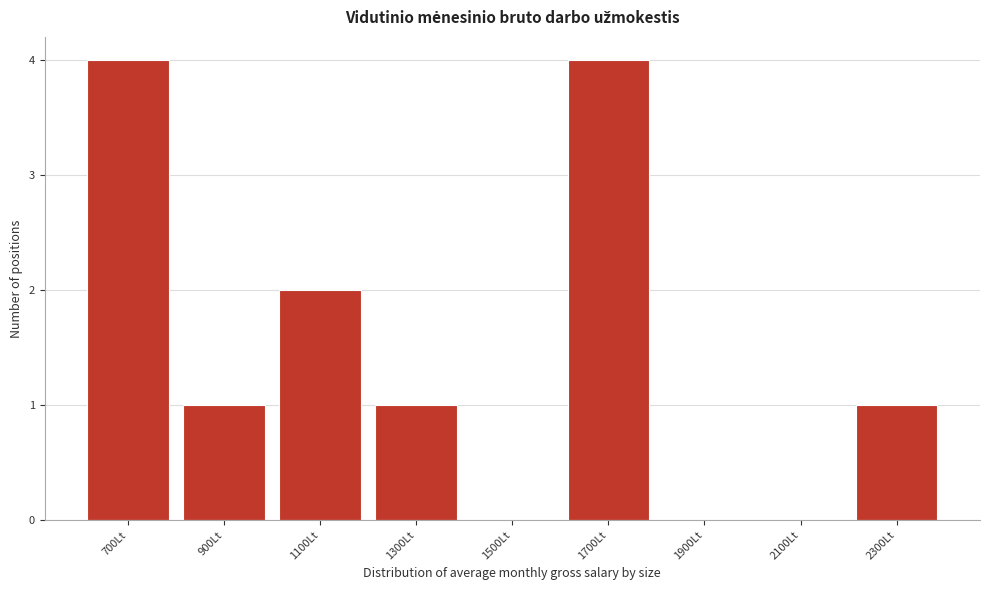

Reading left to right, transcribe all the data shown in this chart.

700Lt=4	900Lt=1	1100Lt=2	1300Lt=1	1500Lt=0	1700Lt=4	1900Lt=0	2100Lt=0	2300Lt=1